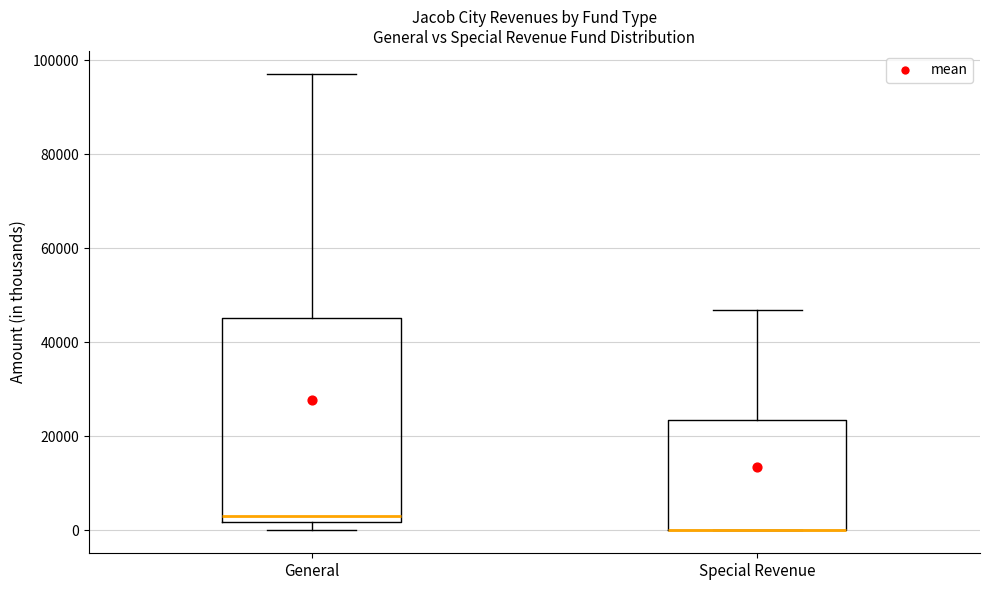

Reading left to right, transcribe this box plot: for each box, give where its median line is, the range the box spans, and where its two whiskers end, as read against the y-axis. The values are not printed on the chart, so give them approximately, as read against the axis.

General: median 4000, box 2000 to 46000, whiskers 0 to 98000
Special Revenue: median 0 (drawn on the box's lower edge), box 0 to 24000, whiskers 0 to 46000